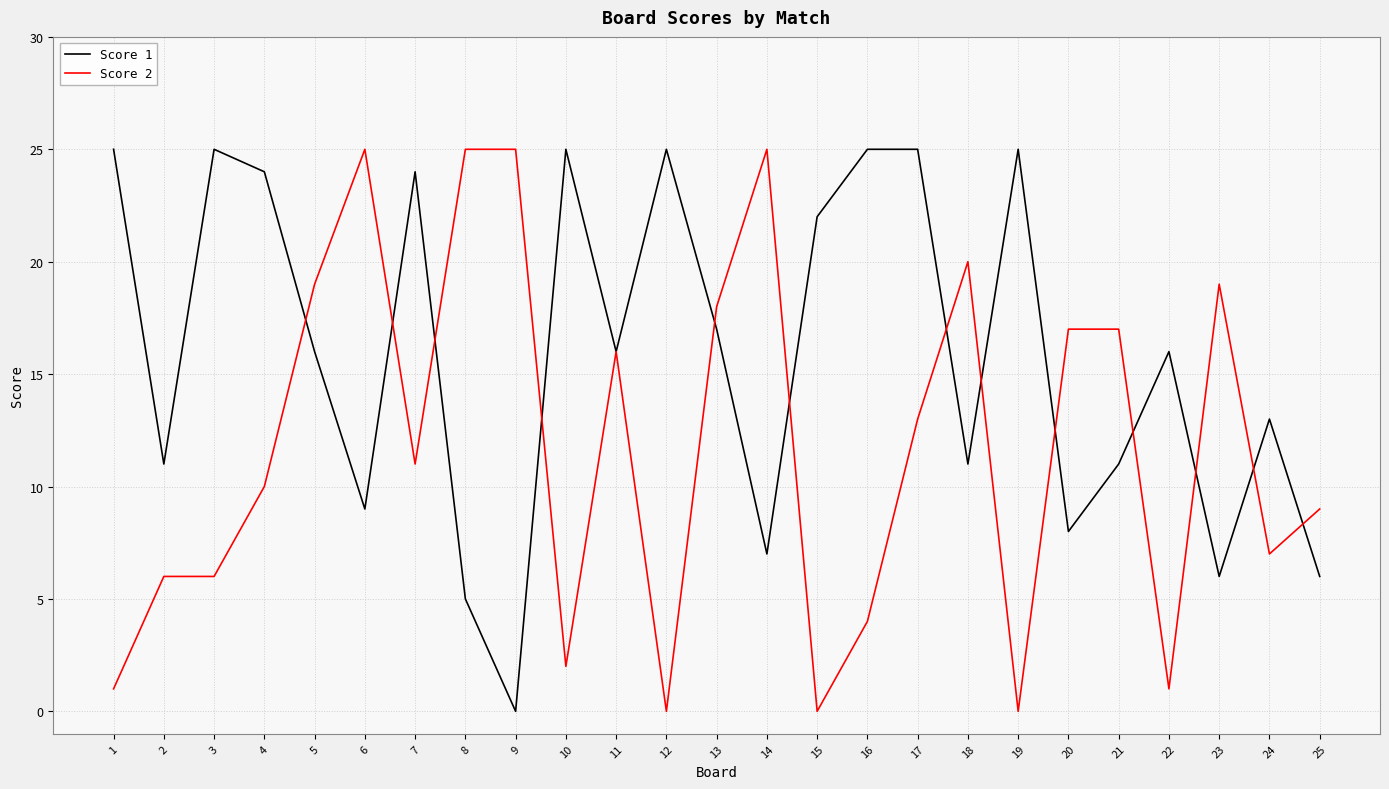

What is the difference between the maximum and minimum values in the Score 2 series?

25